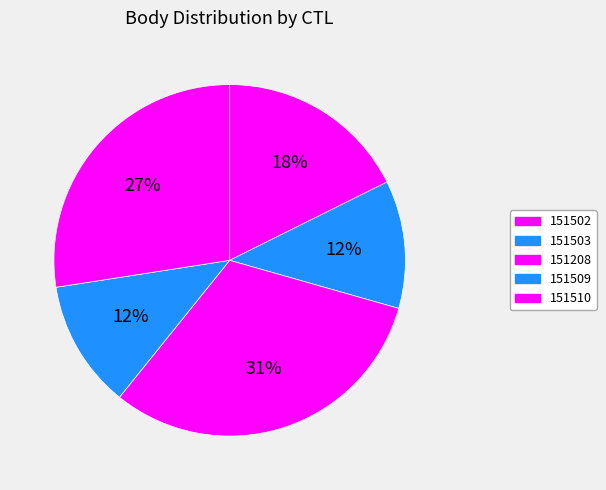

How many slices are in this pie chart?

5